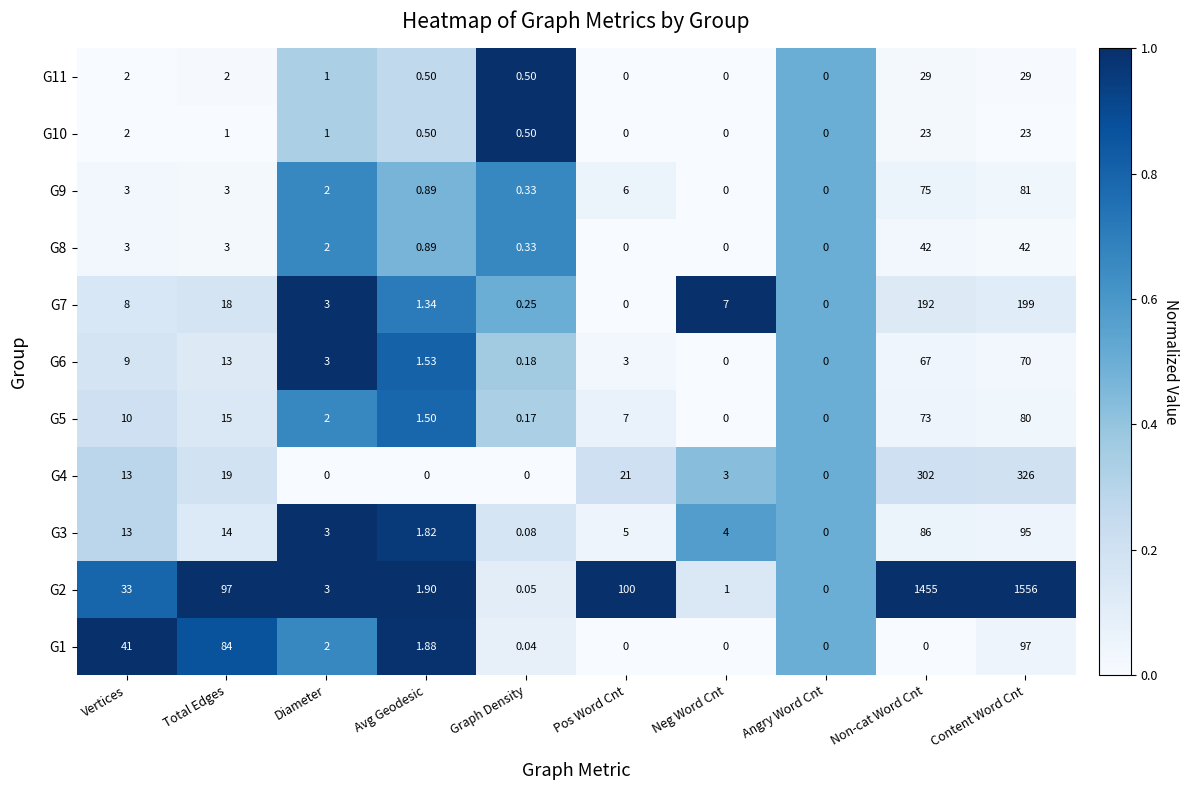

Is the value of G3 at Graph Density greater than the value of G10 at Content Word Cnt?

No